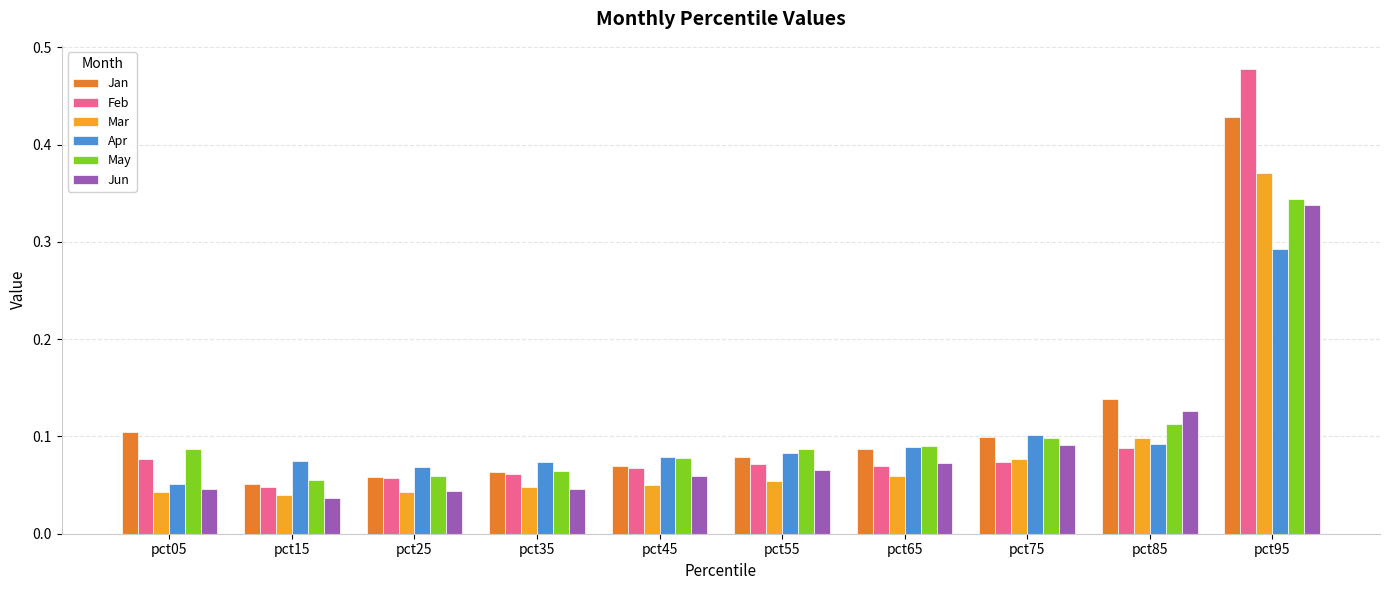

The May series shows 0.6 at pct95. True or false?

False